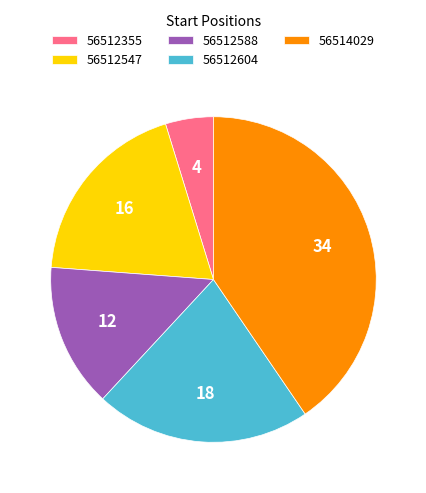

How many slices are in this pie chart?

5